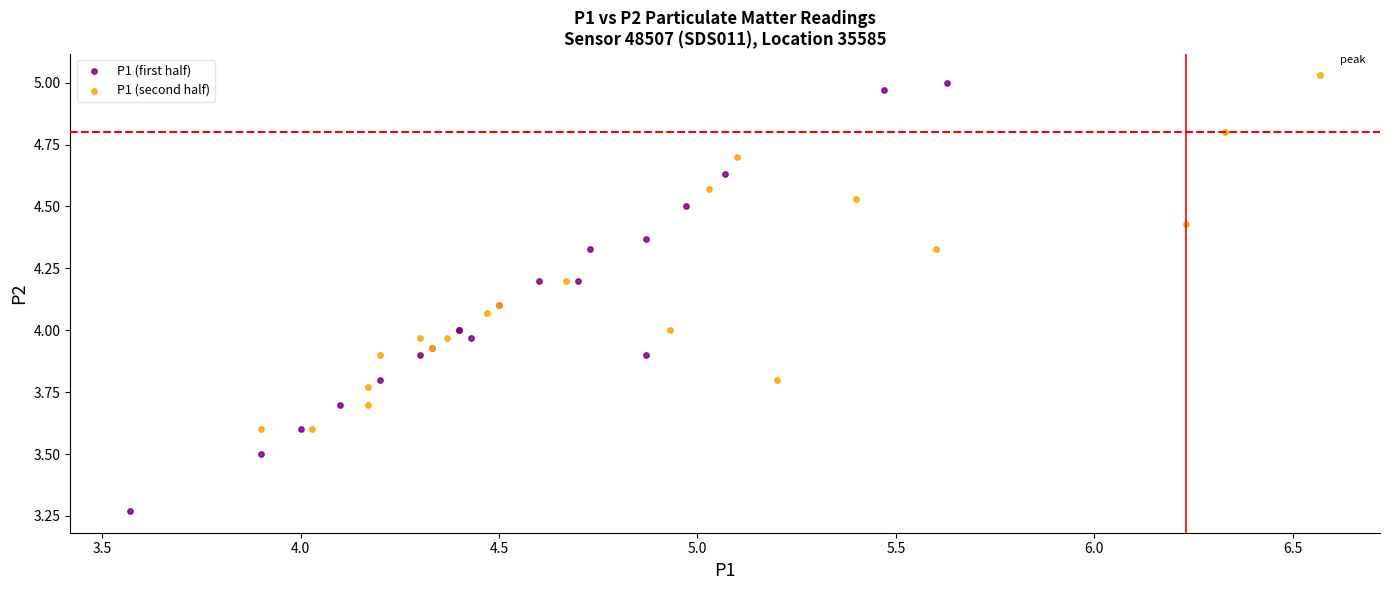

Which series has the widest spread of Y values?

P1 (first half)